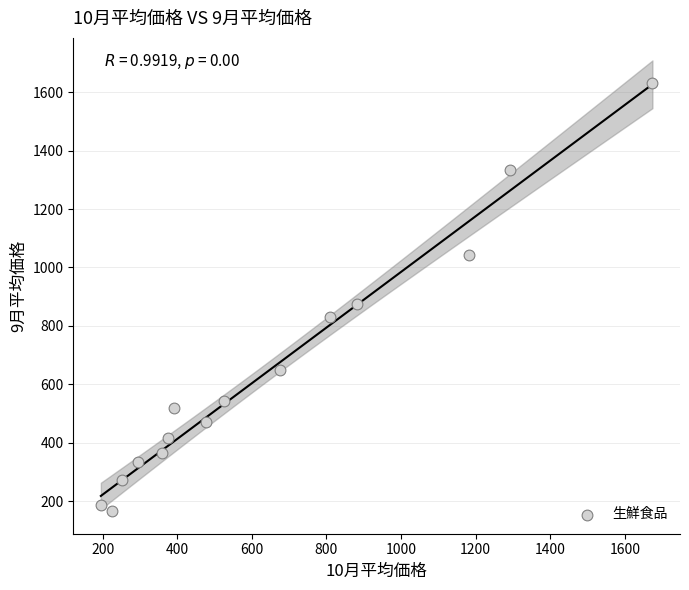

What Y value in the scatter plot is closest to 898?

876